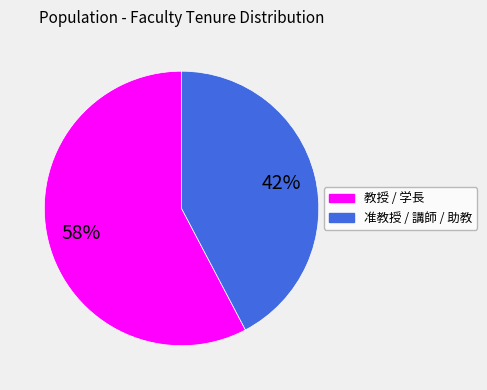

To the nearest percent, what is the average slice percentage?

50%